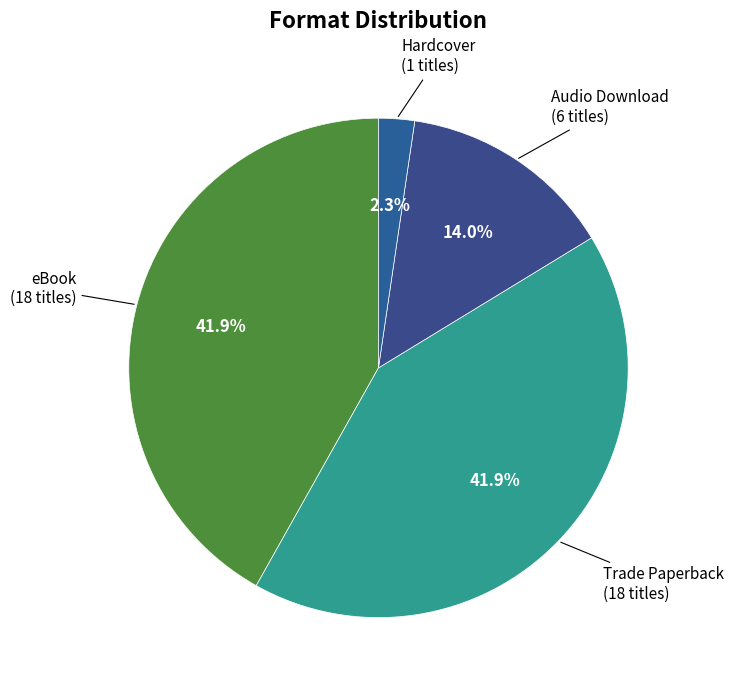

Which slice is the smallest?

Hardcover